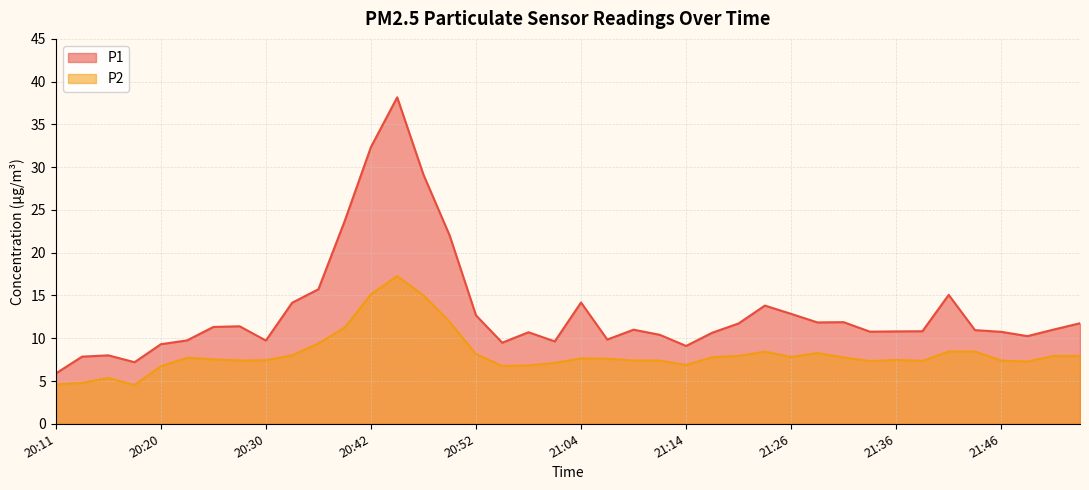

Rank the series by their average value, from highest to lowest.

P1, P2